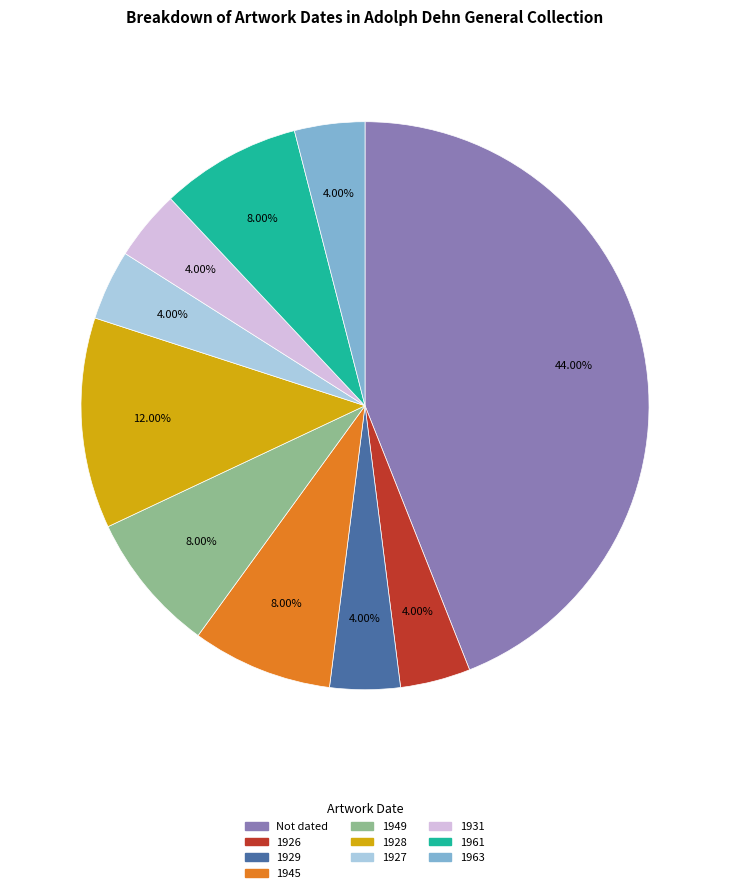

Does any single category account for the majority?

No